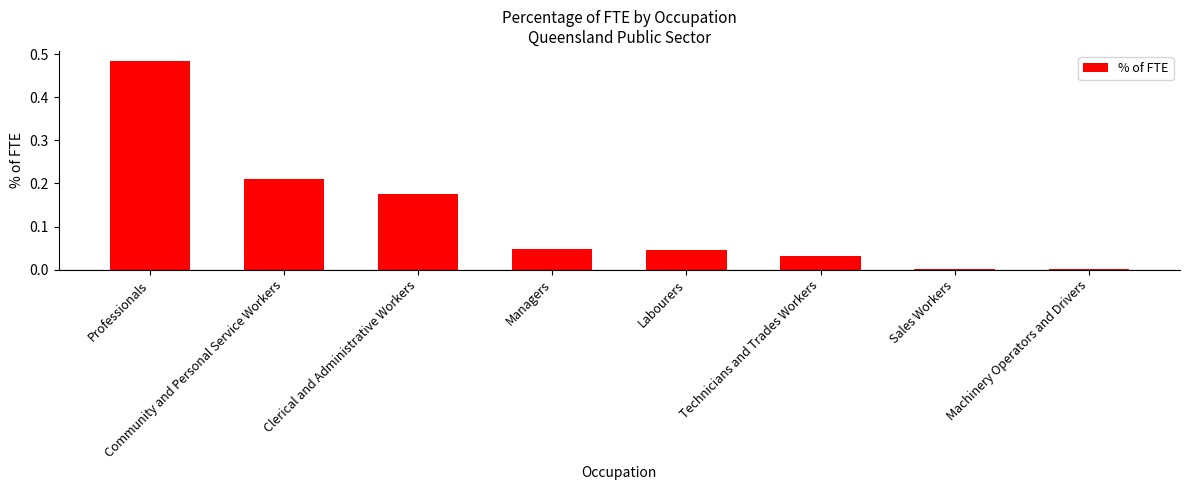

Between Sales Workers and Community and Personal Service Workers, which is larger?

Community and Personal Service Workers